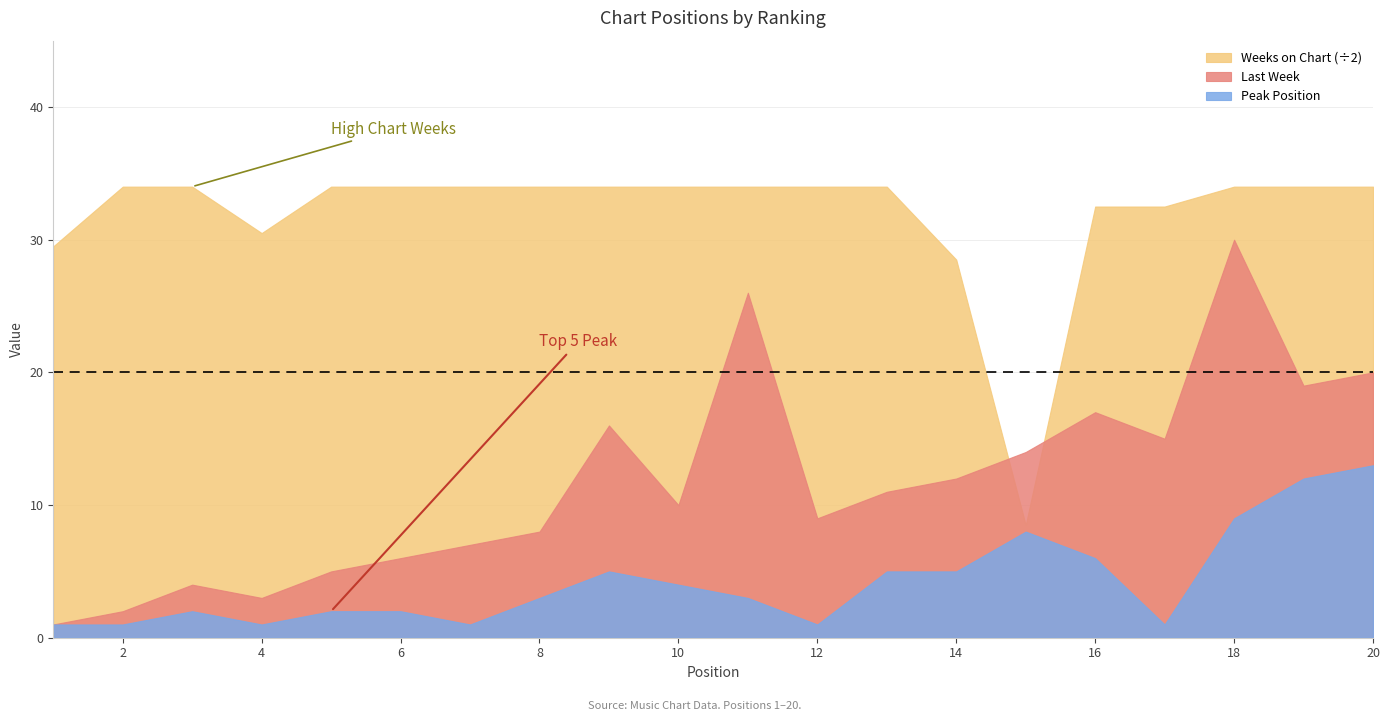

What is the value of the Weeks on Chart point at the 2nd from the left?

68